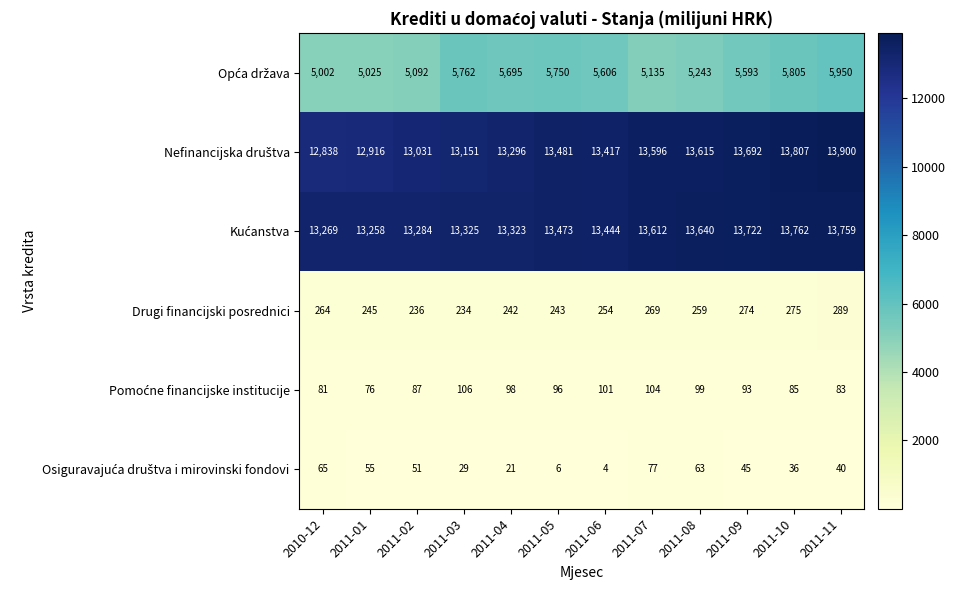

The value of Drugi financijski posrednici at 2010-12 is 264. True or false?

True